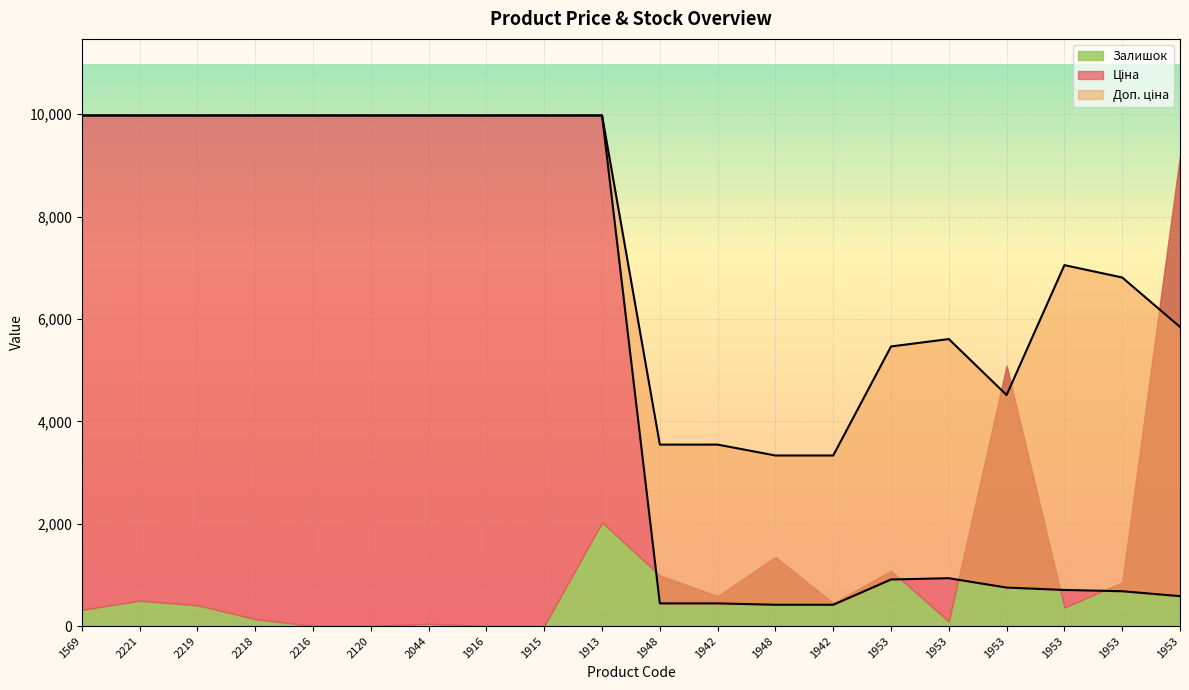

At 1916, list the series in order from largest to smallest.

Ціна, Доп. ціна